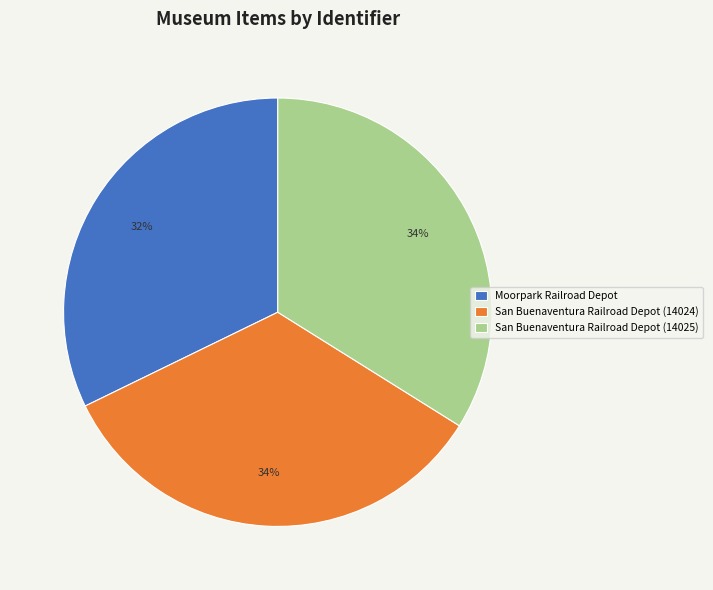

Which slice is the smallest?

Moorpark Railroad Depot